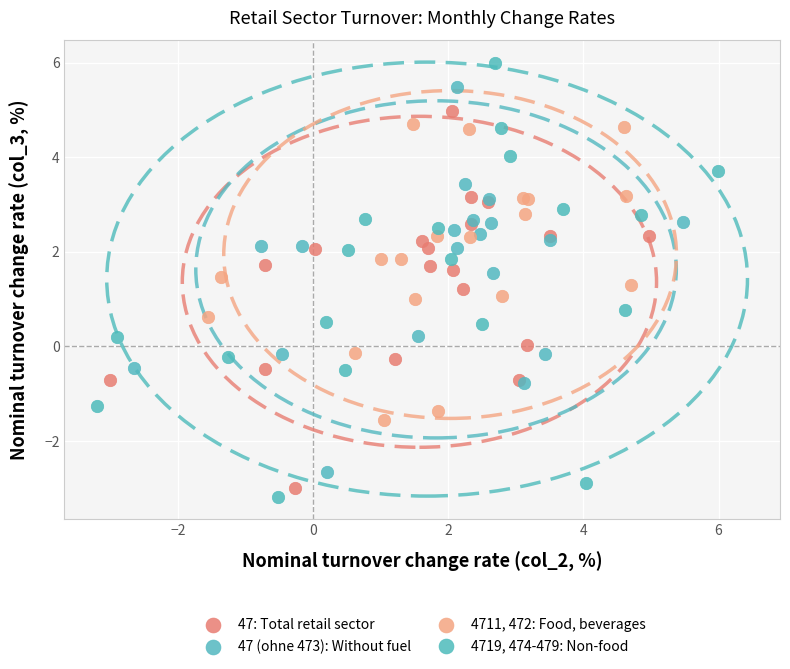

Which series has the widest spread of Y values?

4719, 474-479: Non-food